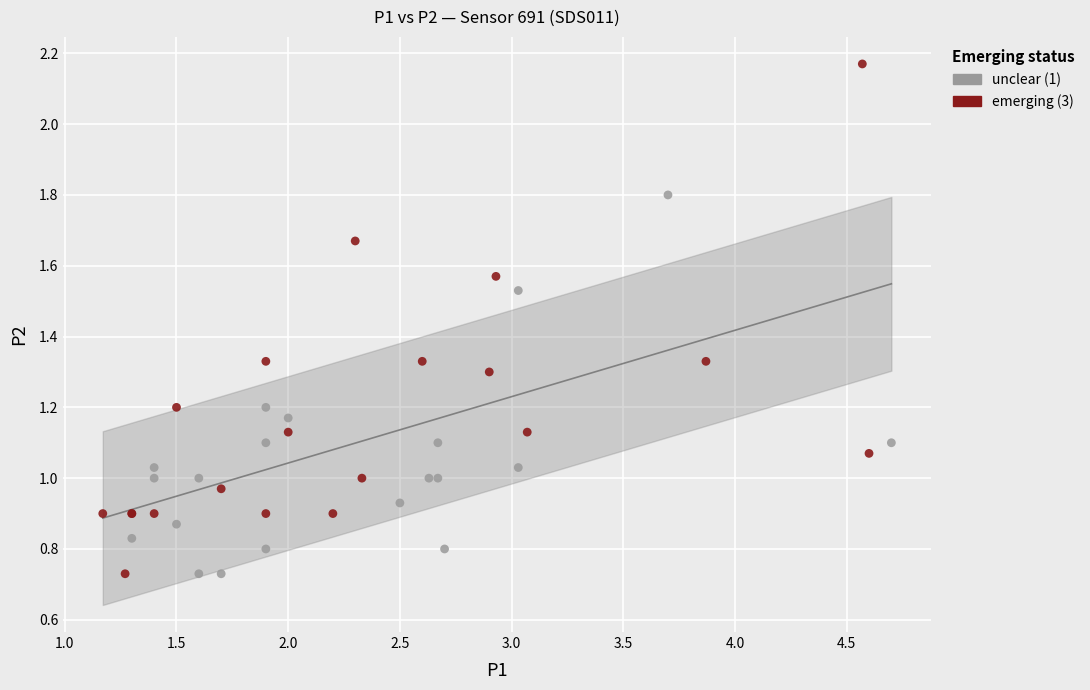

Which series has the largest Y range (max minus min)?

emerging (3)